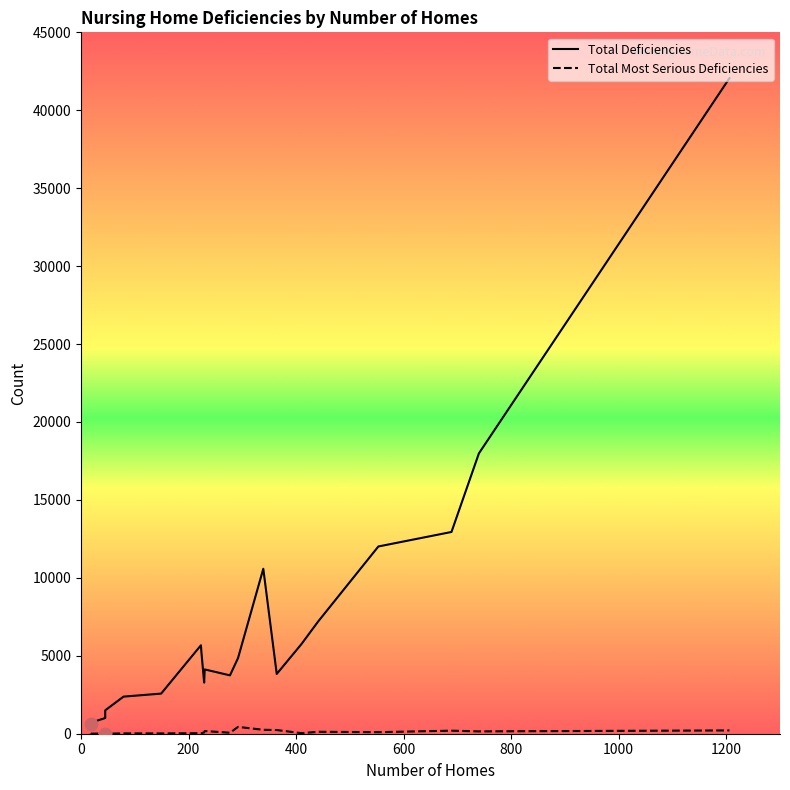

Which series has the widest spread of Y values?

Total Deficiencies